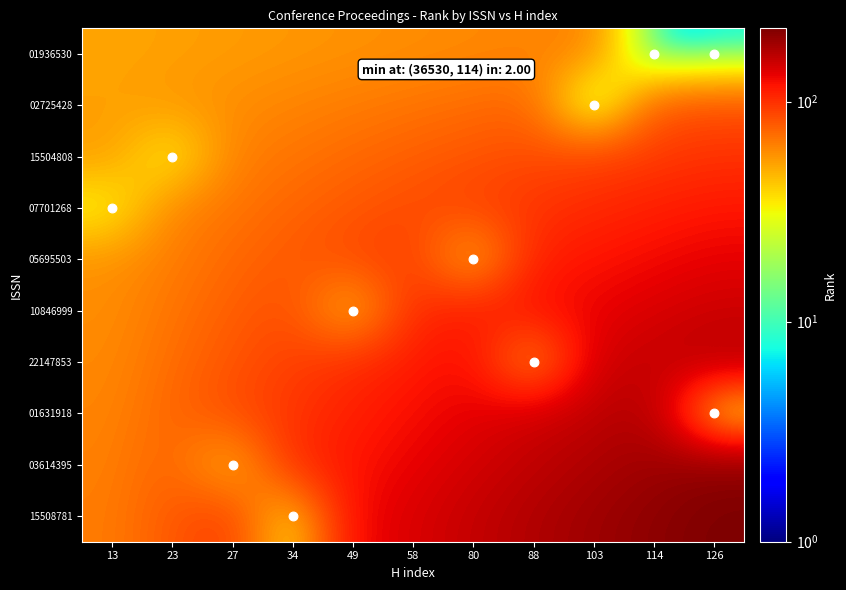

What is the spread (max minus min) of values at 23?

53.0